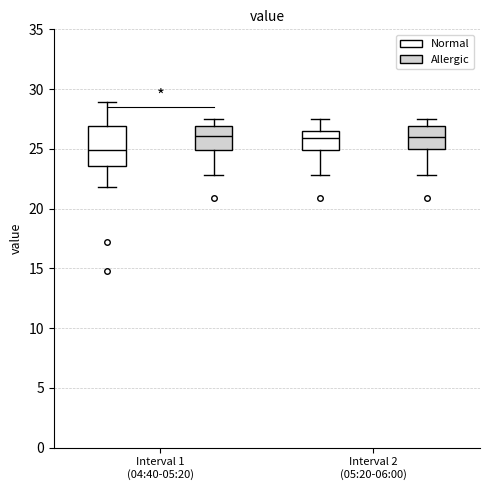

Reading left to right, read every box against the y-axis: the position of its median line, the range the box covers, and the ends of its whiskers. The values are not printed on the chart, so give them approximately, as read against the axis.

Interval 1 (04:40-05:20) (Normal): median 25.0, box 23.5 to 27.0, whiskers 22.0 to 29.0
Interval 1 (04:40-05:20) (Allergic): median 26.0, box 25.0 to 27.0, whiskers 23.0 to 27.5
Interval 2 (05:20-06:00) (Normal): median 26.0, box 25.0 to 26.5, whiskers 23.0 to 27.5
Interval 2 (05:20-06:00) (Allergic): median 26.0, box 25.0 to 27.0, whiskers 23.0 to 27.5